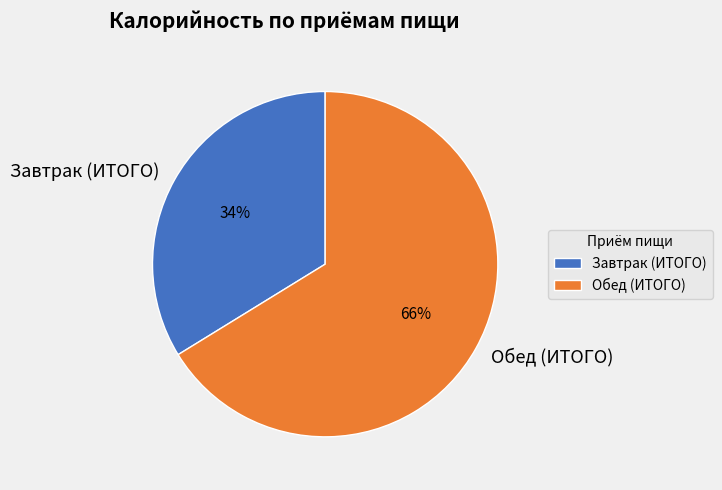

Is it true that Завтрак (ИТОГО) is 34% of the pie?

True